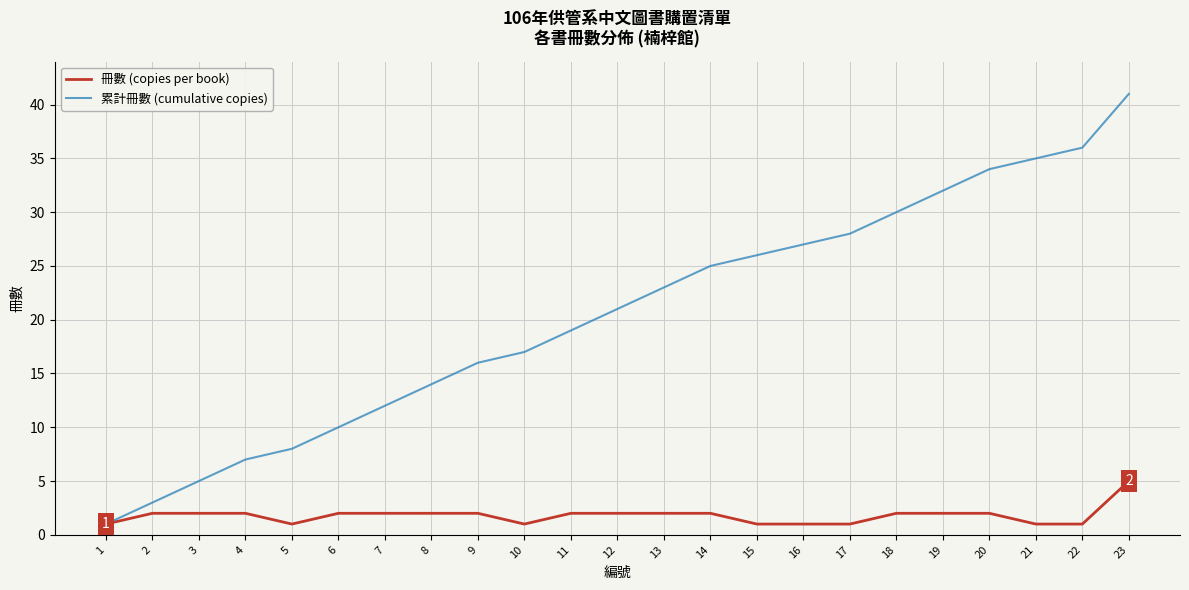

Which series has the largest total across all categories?

累計冊數 (cumulative copies)